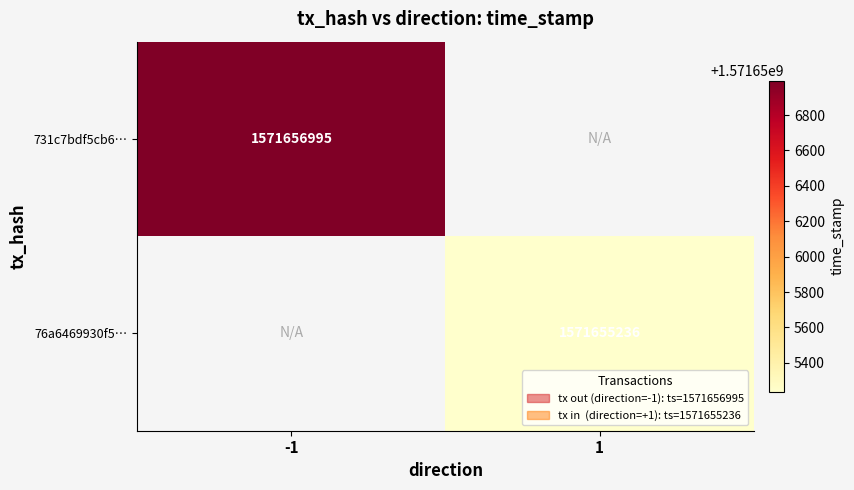

Is the value of 76a6469930f5… at 1 greater than the value of 731c7bdf5cb6… at -1?

No